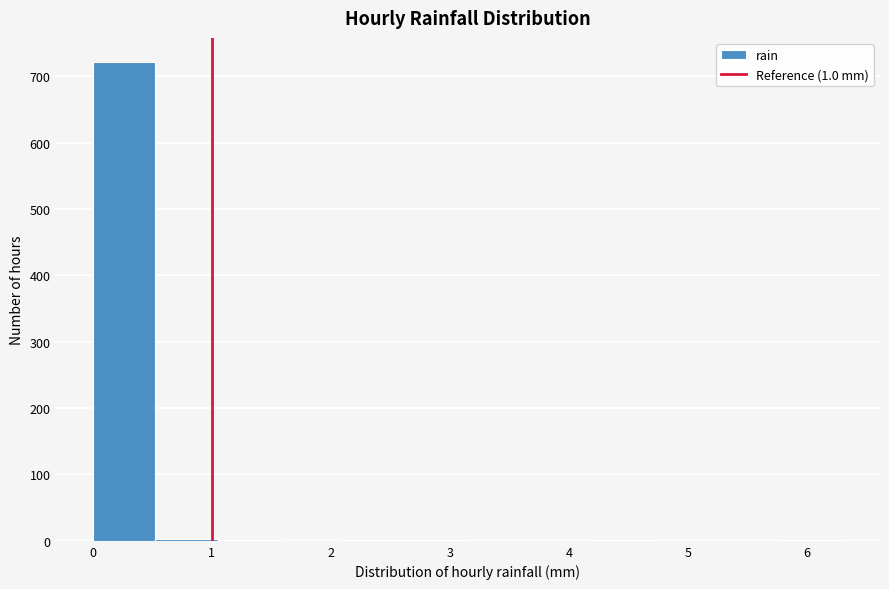

Over which range of the x-axis is the bar tallest?

0.0 to 0.5